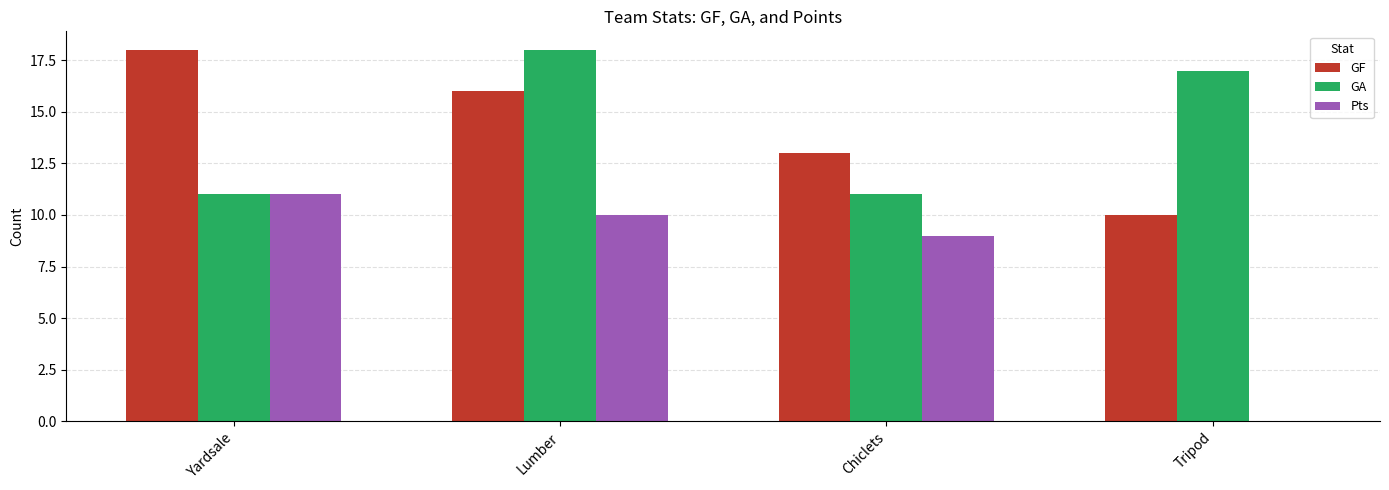

Between Yardsale and Tripod, which series saw the biggest shift?

Pts